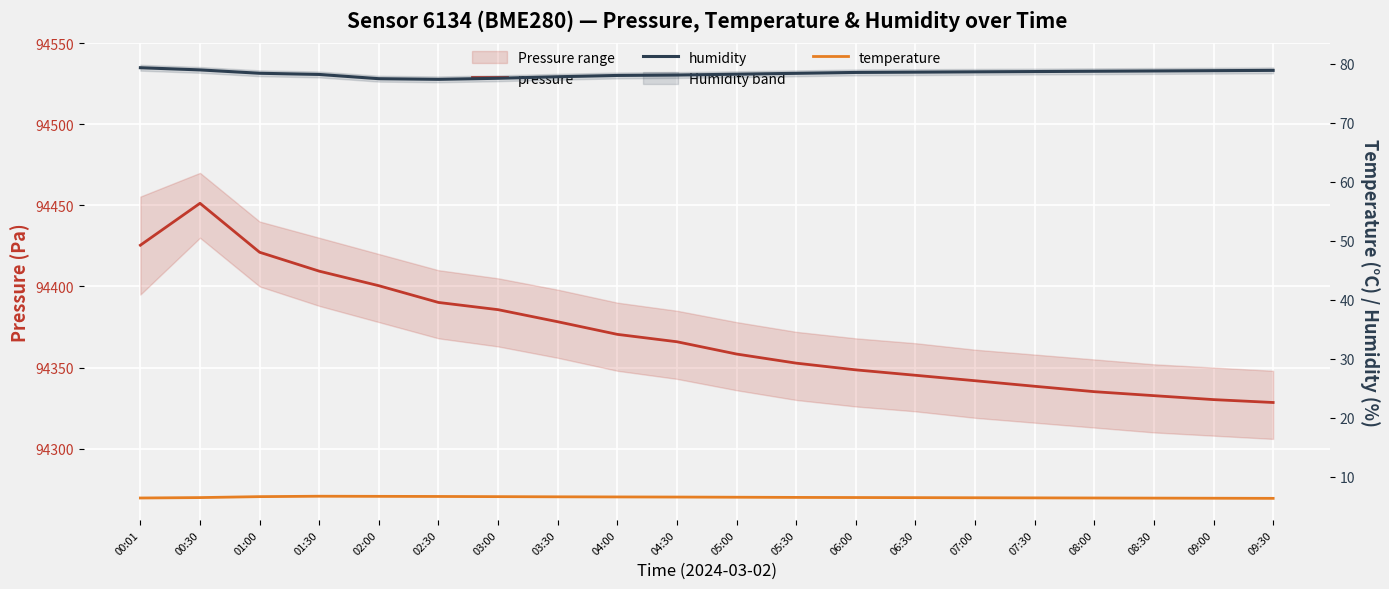

At how many categories does at least one series exceed 92015?

20